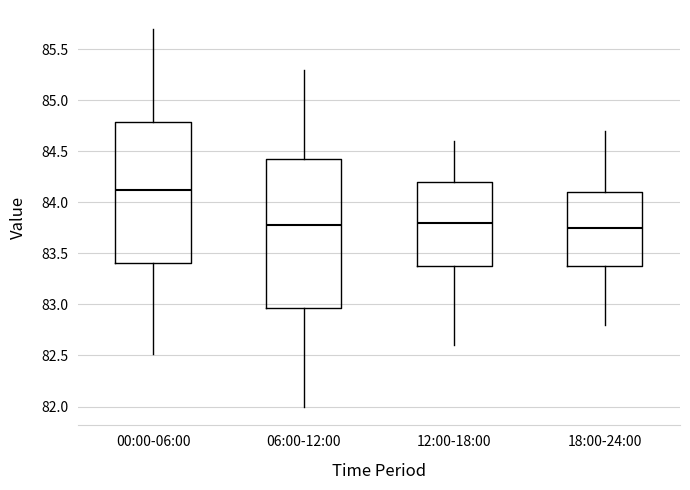

Reading left to right, transcribe this box plot: for each box, give where its median line is, the range the box spans, and where its two whiskers end, as read against the y-axis. The values are not printed on the chart, so give them approximately, as read against the axis.

00:00-06:00: median 84.15, box 83.40 to 84.80, whiskers 82.50 to 85.70
06:00-12:00: median 83.80, box 82.95 to 84.45, whiskers 82.00 to 85.30
12:00-18:00: median 83.80, box 83.40 to 84.20, whiskers 82.60 to 84.60
18:00-24:00: median 83.75, box 83.40 to 84.10, whiskers 82.80 to 84.70